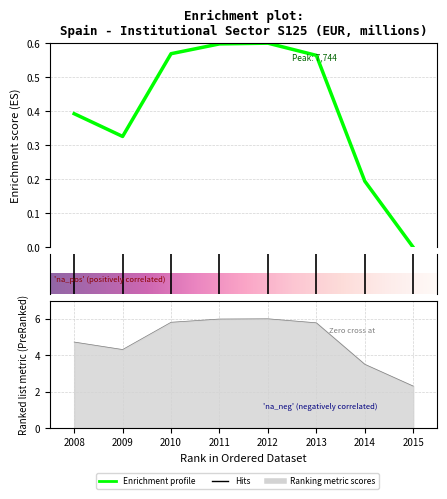

Count the values in the range 0 to 1.

8